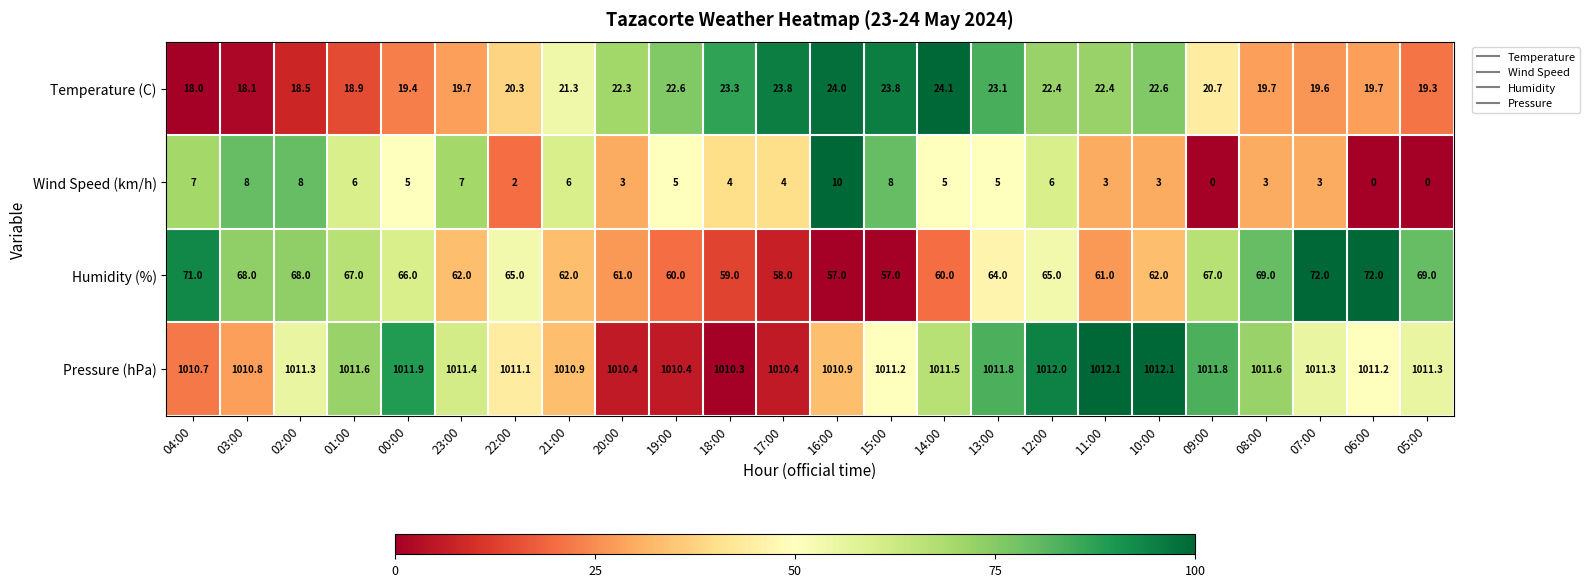

Rank the series at 19:00 from lowest to highest value.

Wind Speed (km/h), Temperature (C), Humidity (%), Pressure (hPa)